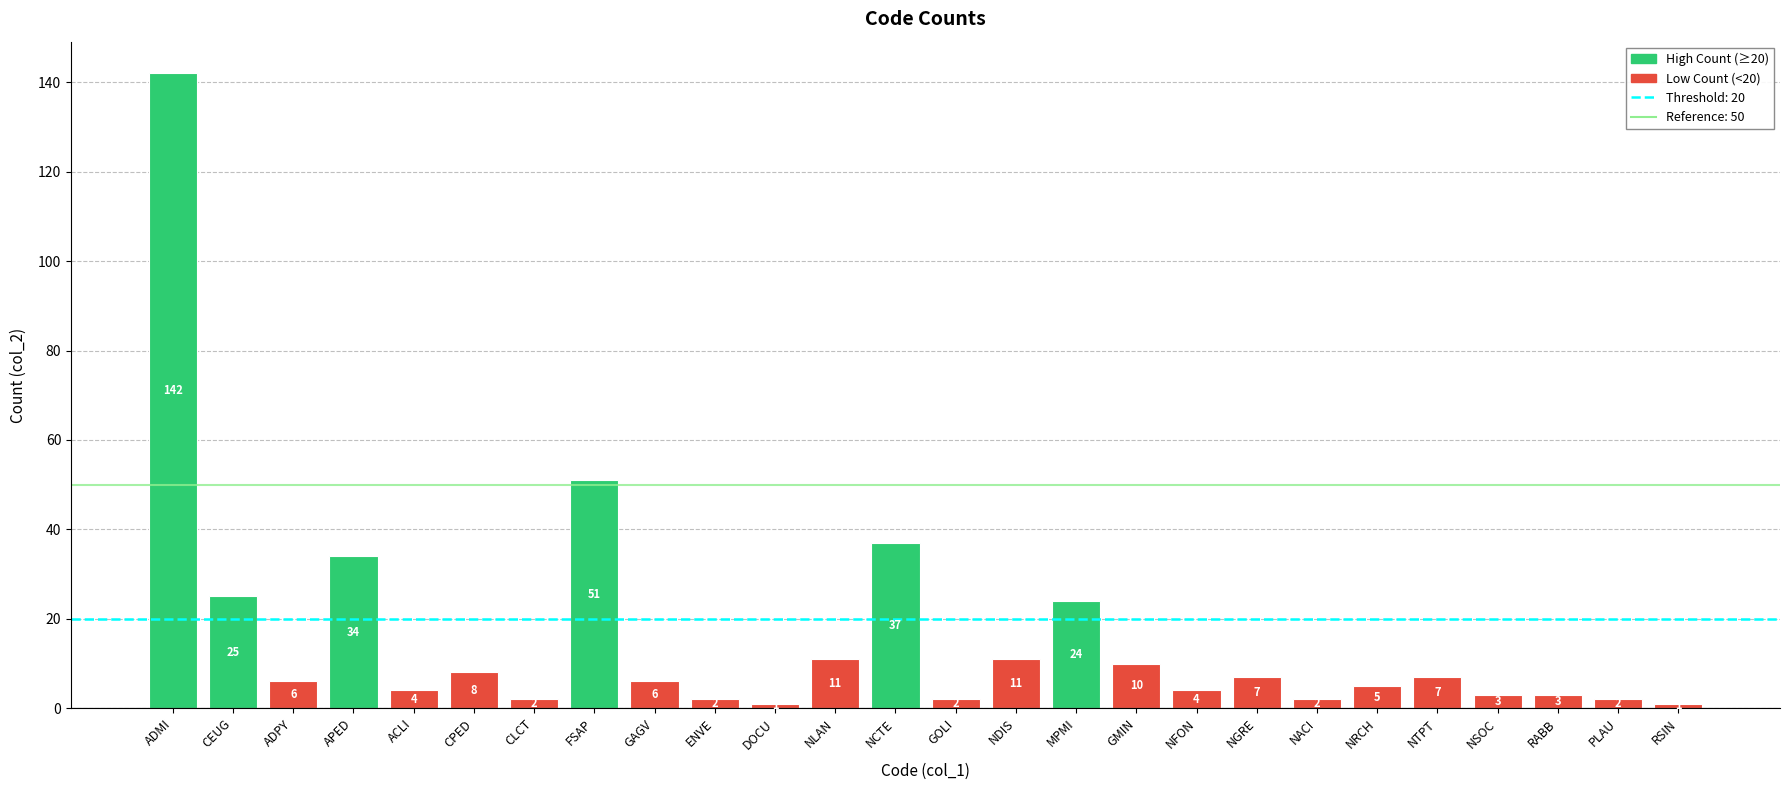

What is the label of the 7th bar from the left?

CLCT